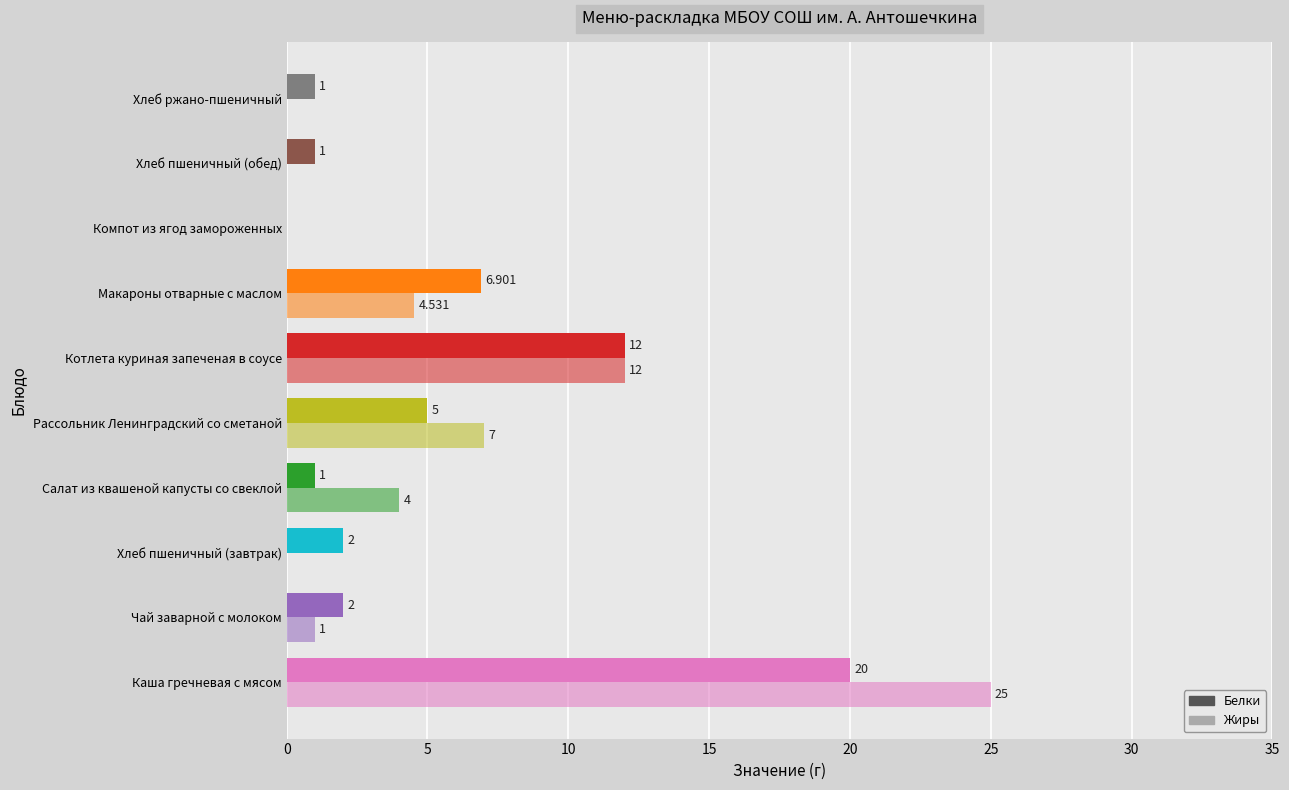

How many series are shown in this chart?

2